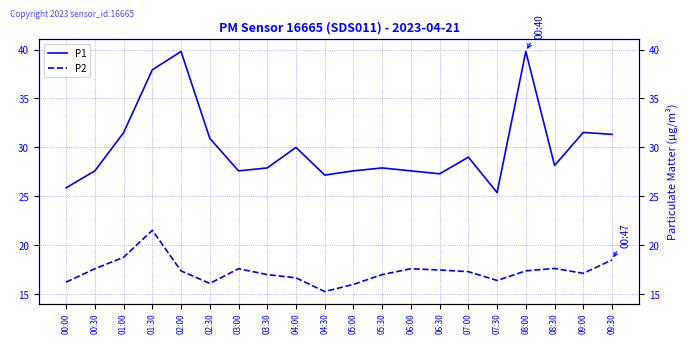

True or false: P1 and P2 intersect in this chart.

False